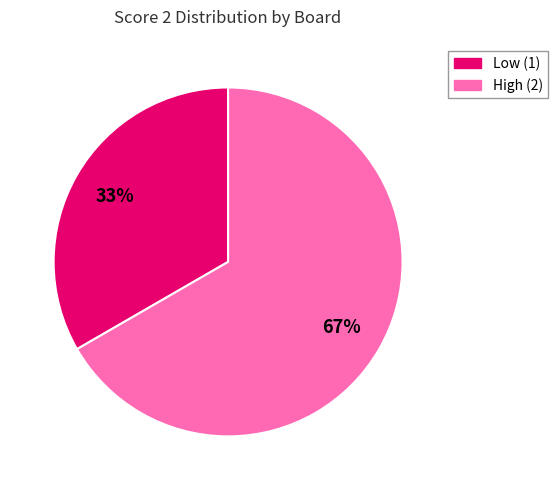

Does any single category account for the majority?

Yes